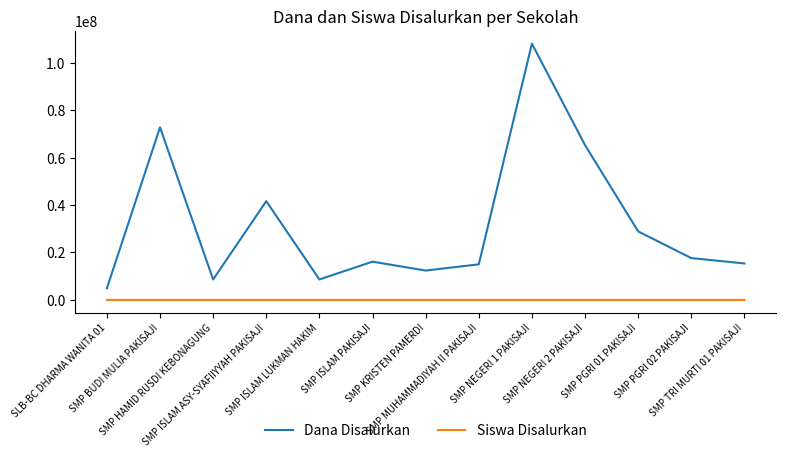

What are all the series names shown in the legend?

Dana Disalurkan, Siswa Disalurkan